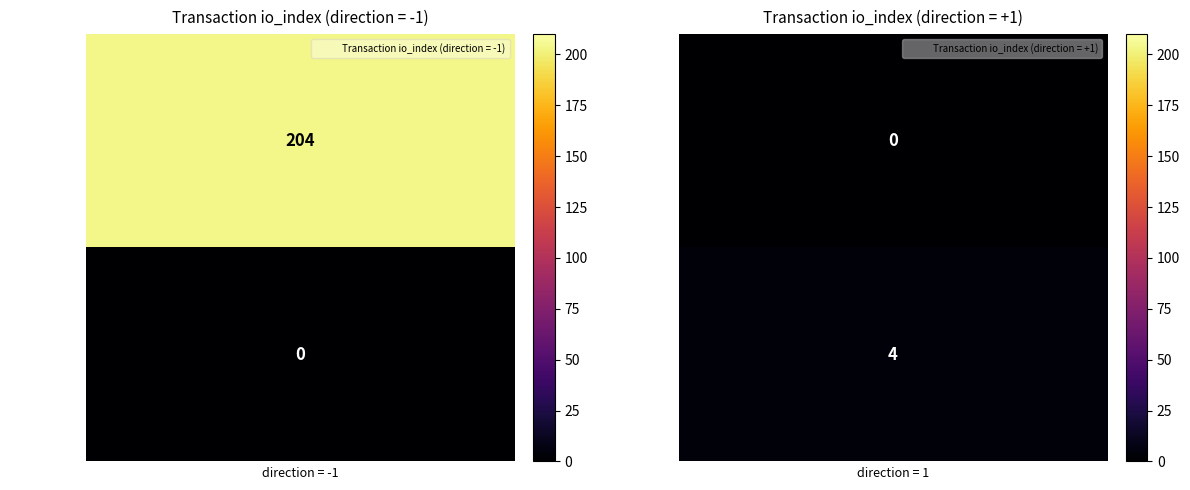

At how many categories does at least one series exceed 136?

1